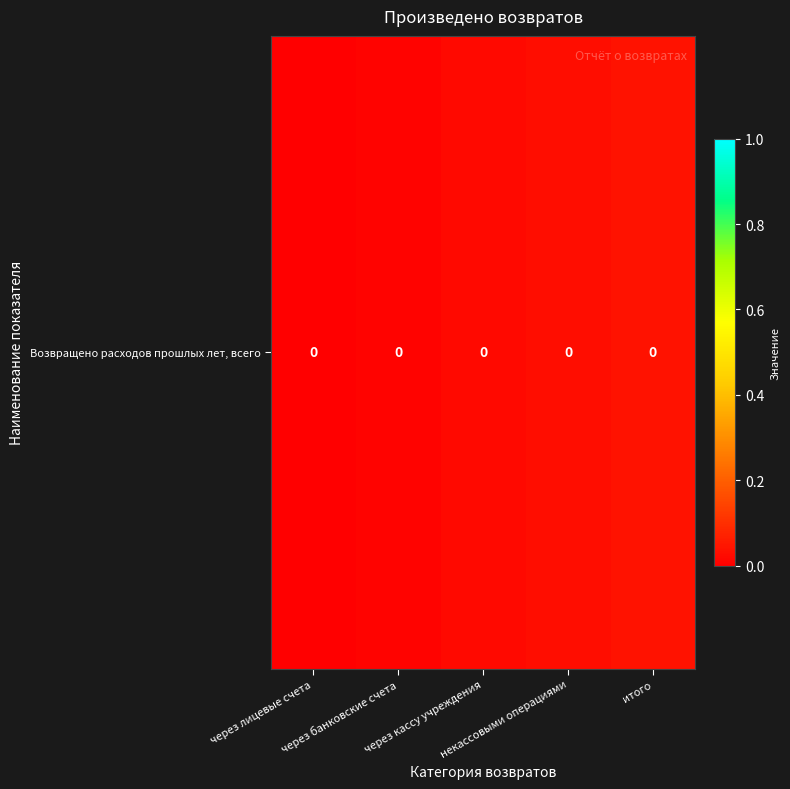

Is it true that the value at итого is 0.1?

False